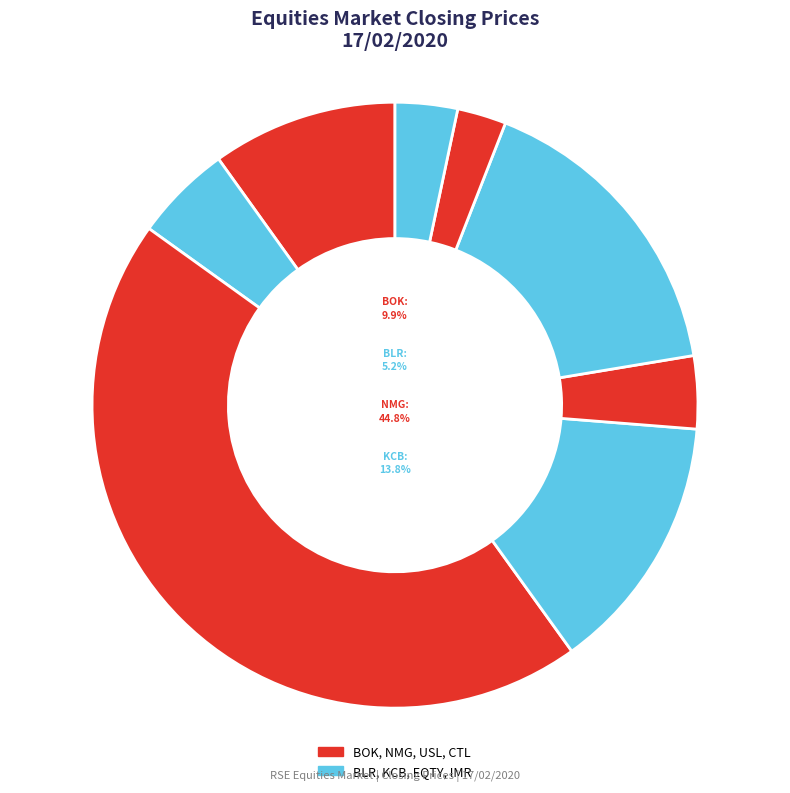

Does CTL represent more than half of the total?

No